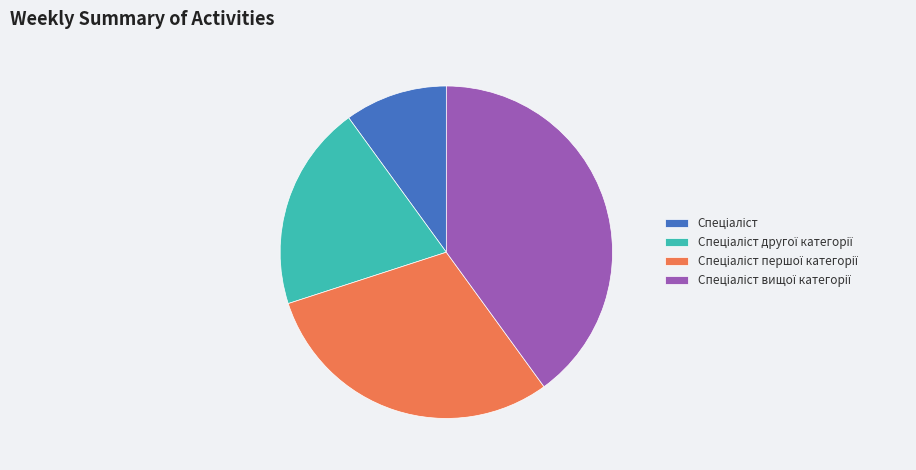

Does any single category account for the majority?

No